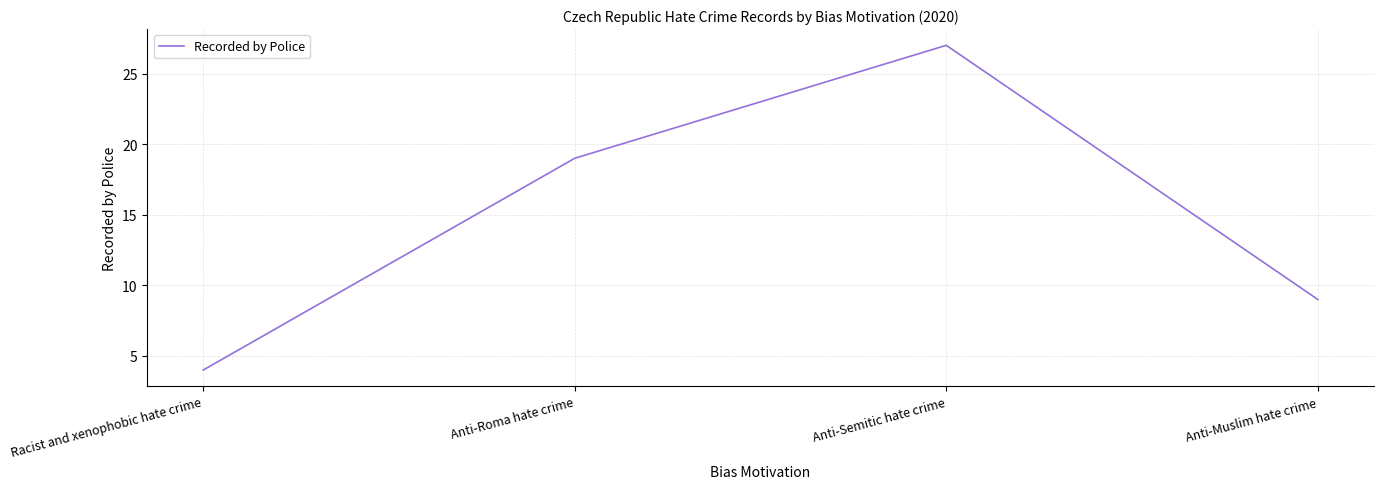

What is the average value?

15